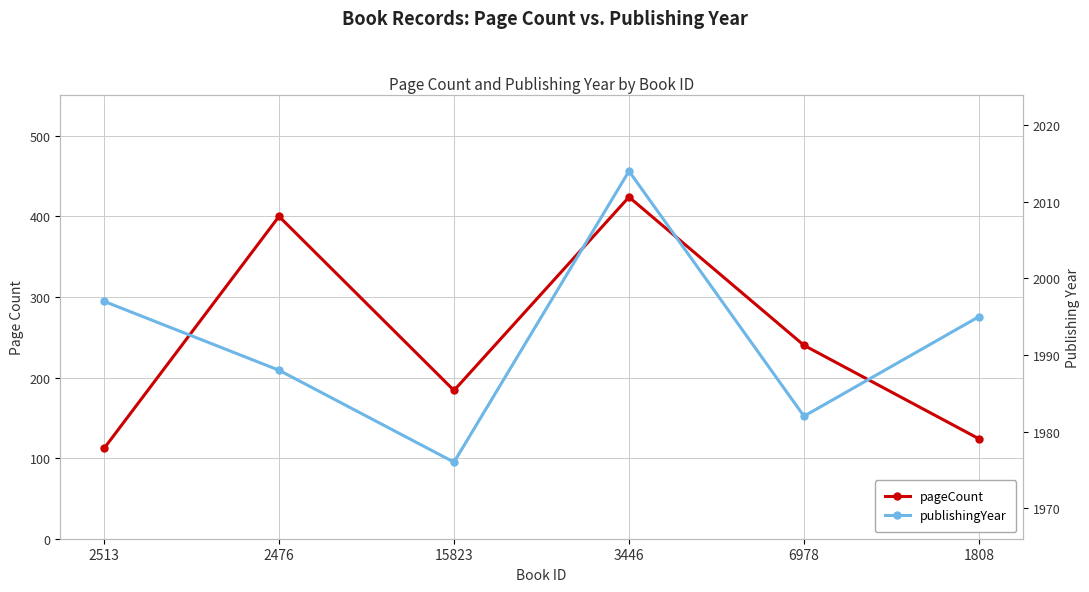

What is the approximate value of pageCount at 6978?

240